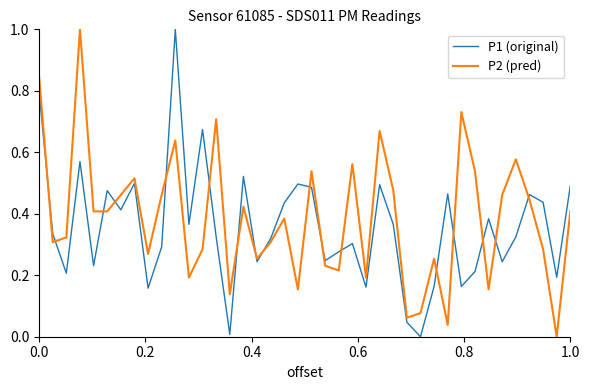

What is the difference between the maximum and minimum values in the P2 (pred) series?

1.0